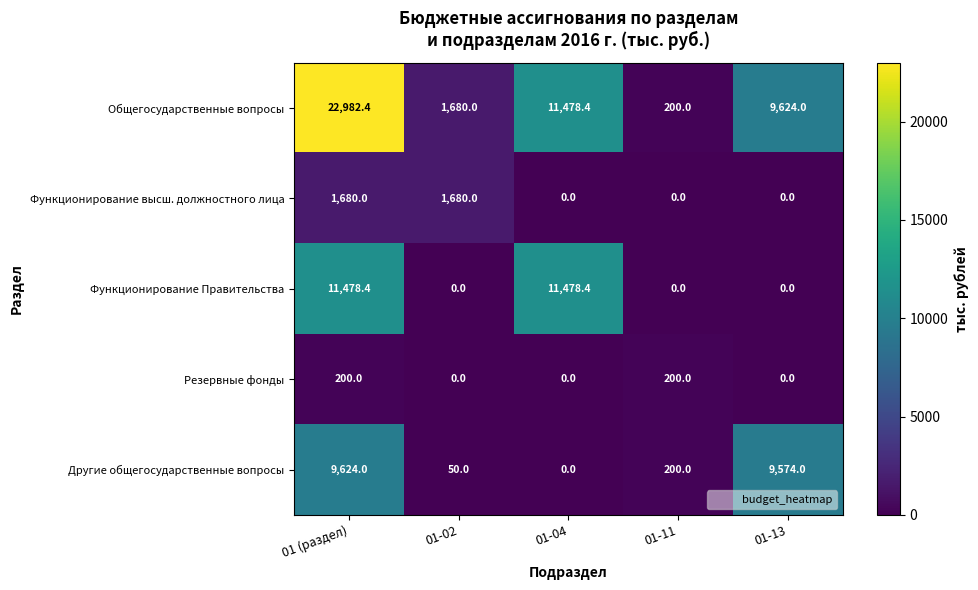

At 01 (раздел), list the series in order from largest to smallest.

Общегосударственные вопросы, Функционирование Правительства, Другие общегосударственные вопросы, Функционирование высш. должностного лица, Резервные фонды